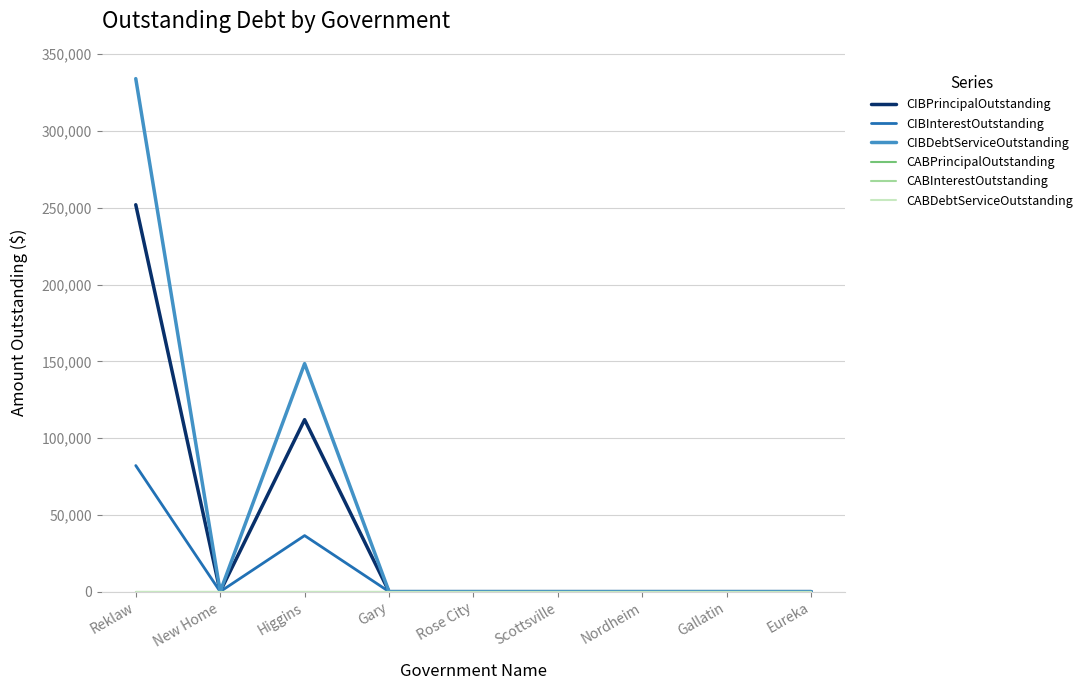

Does the chart have visible grid lines?

Yes